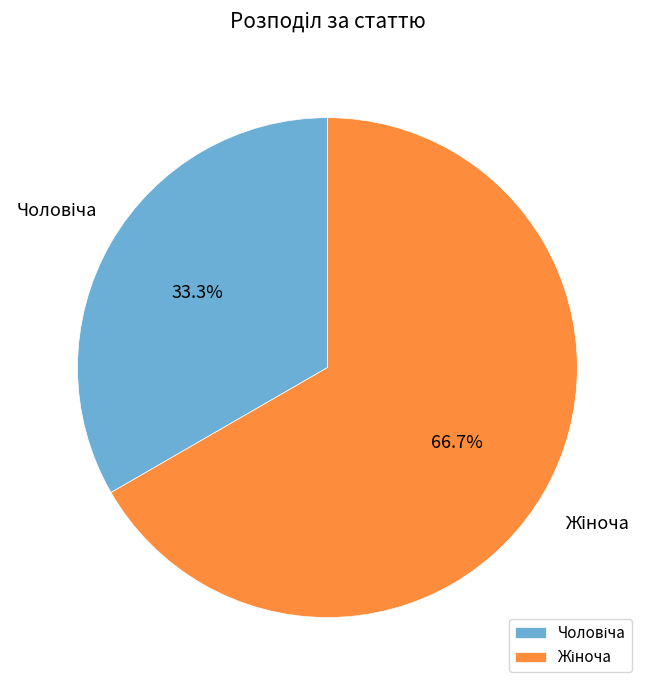

Is there a majority slice in this chart?

Yes